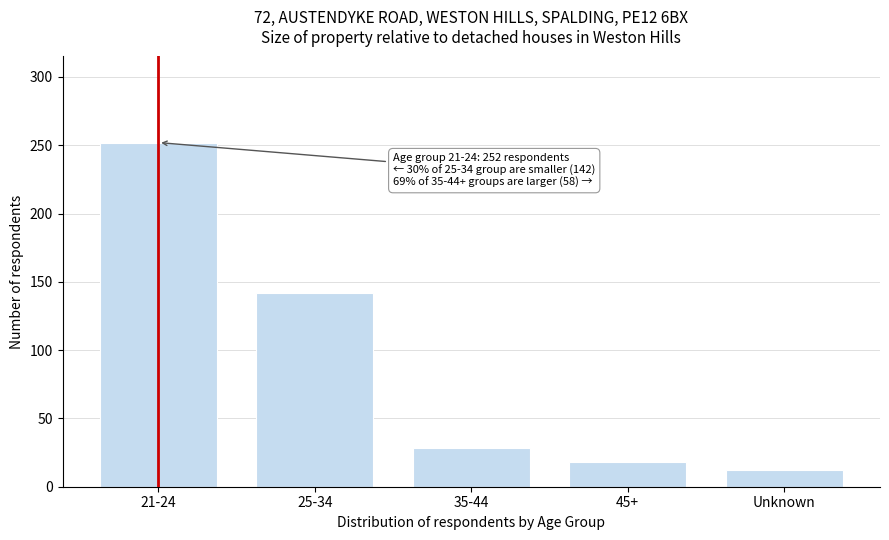

Reading left to right, transcribe all the data shown in this chart.

252	142	28	18	12